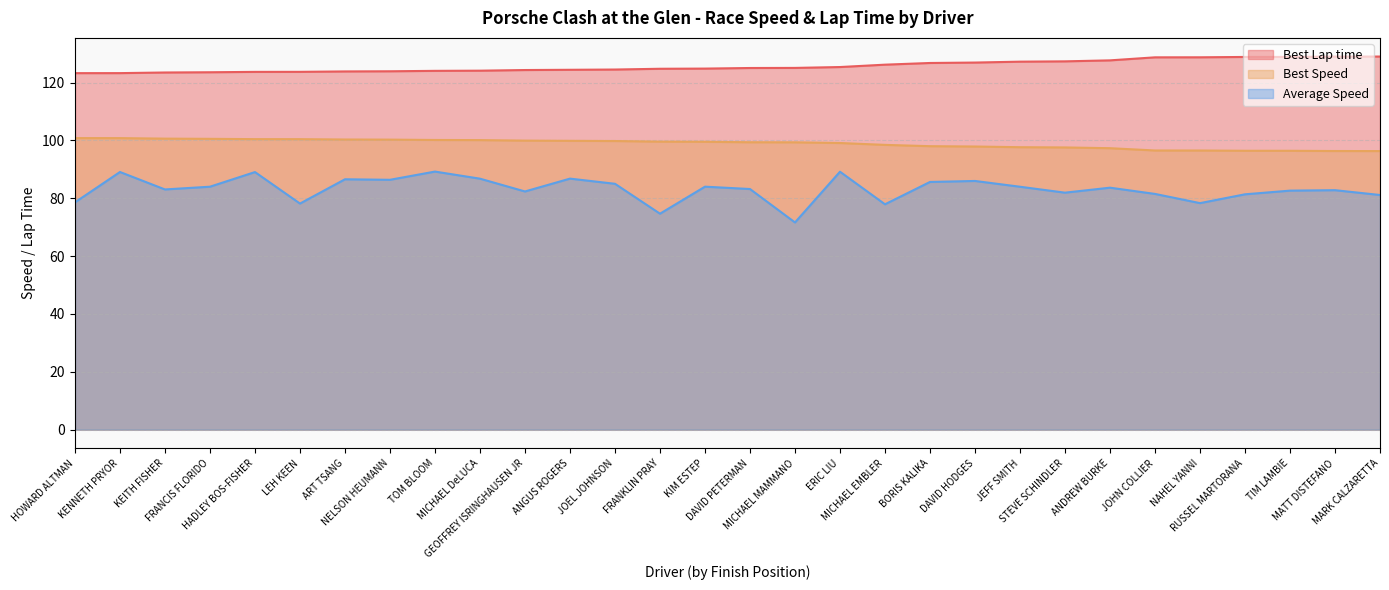

Which series has the largest total across all categories?

Best Lap time